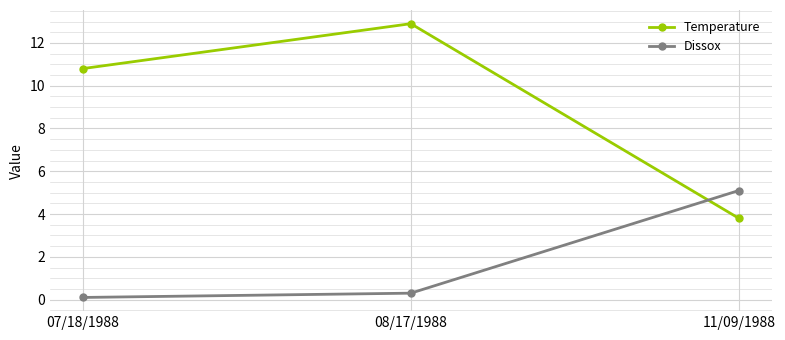

At which category is the sum across all series the highest?

08/17/1988